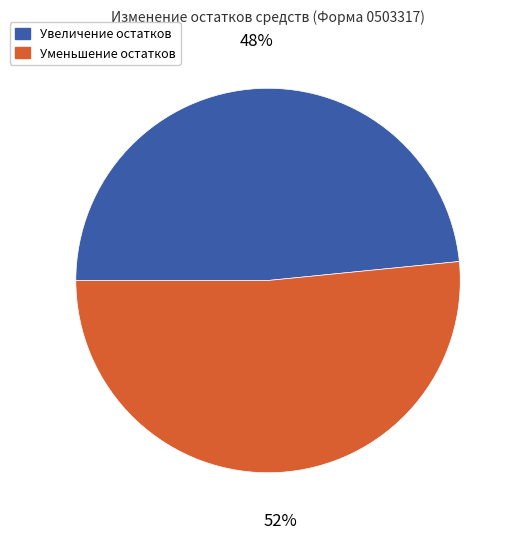

To the nearest percent, what portion does Увеличение остатков represent?

48%